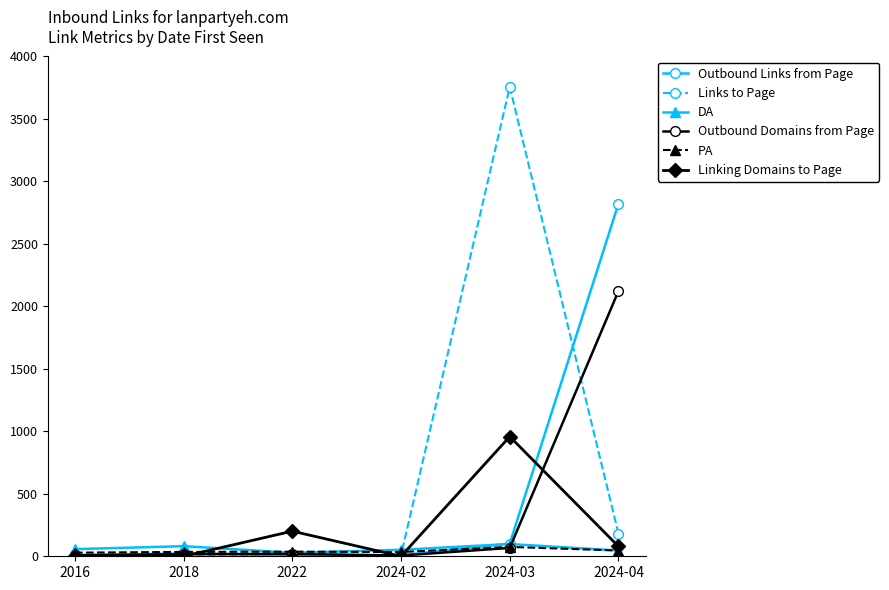

How many values in the Links to Page series are below 10?

3